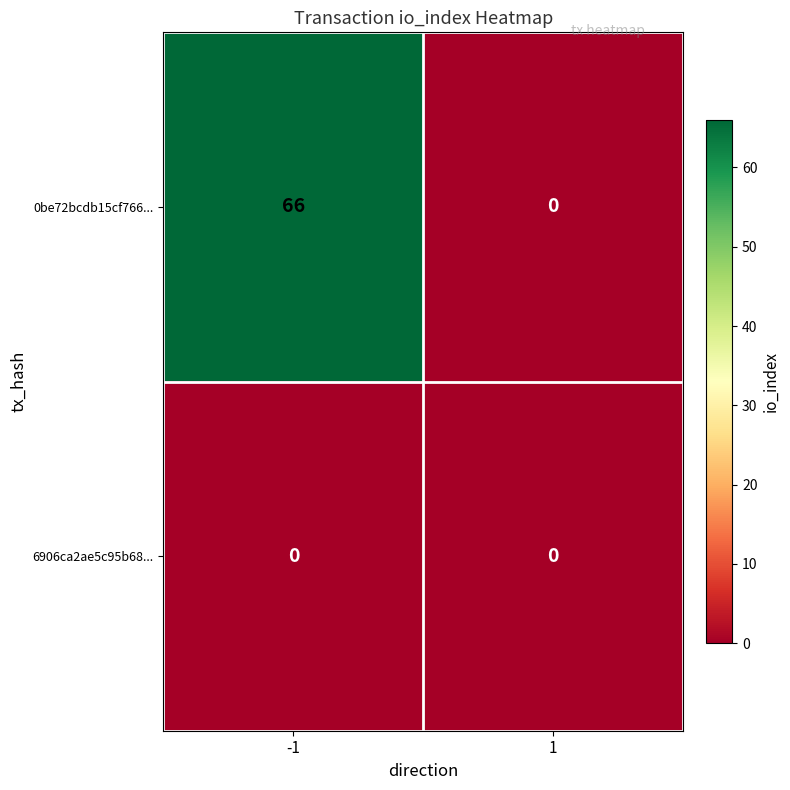

Between -1 and 1, which series saw the biggest shift?

0be72bcdb15cf766...